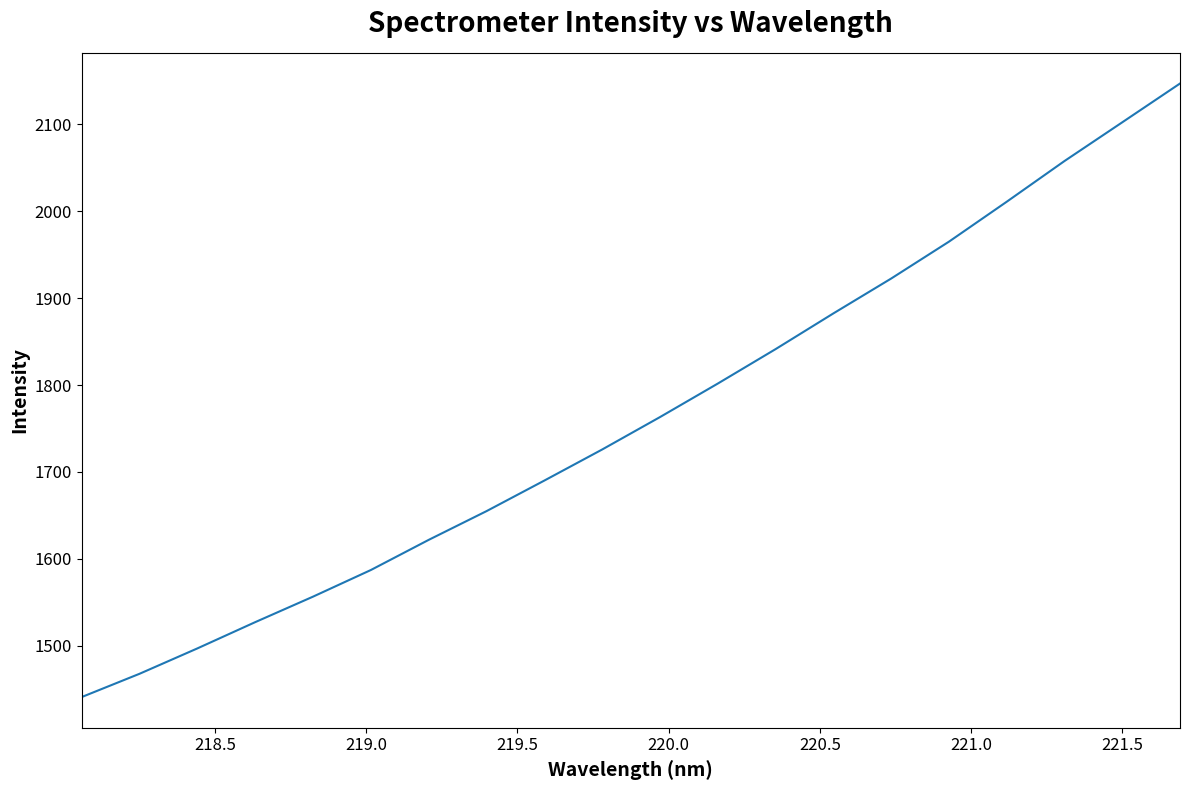

What is the greatest value displayed?

2147.0